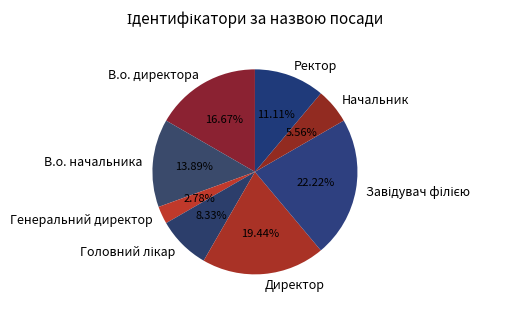

Which slice is the smallest?

Генеральний директор